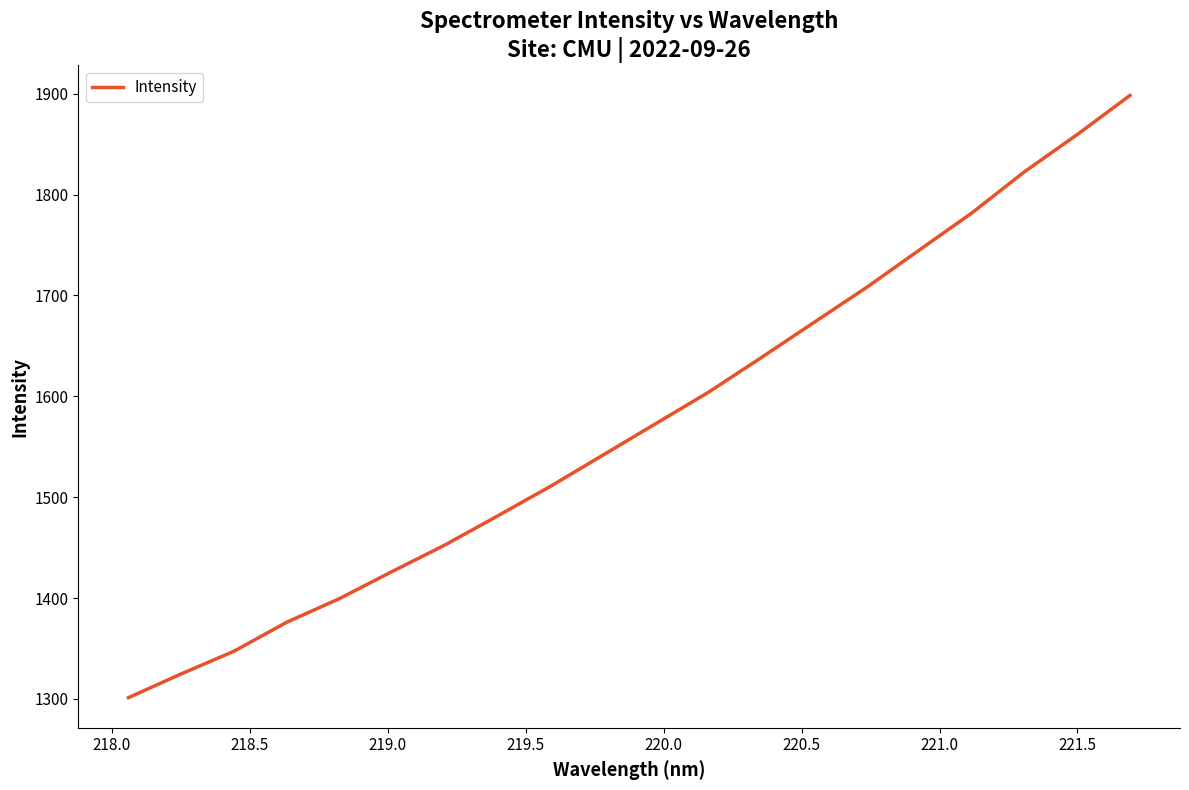

What is the maximum value shown in the chart?

1898.2